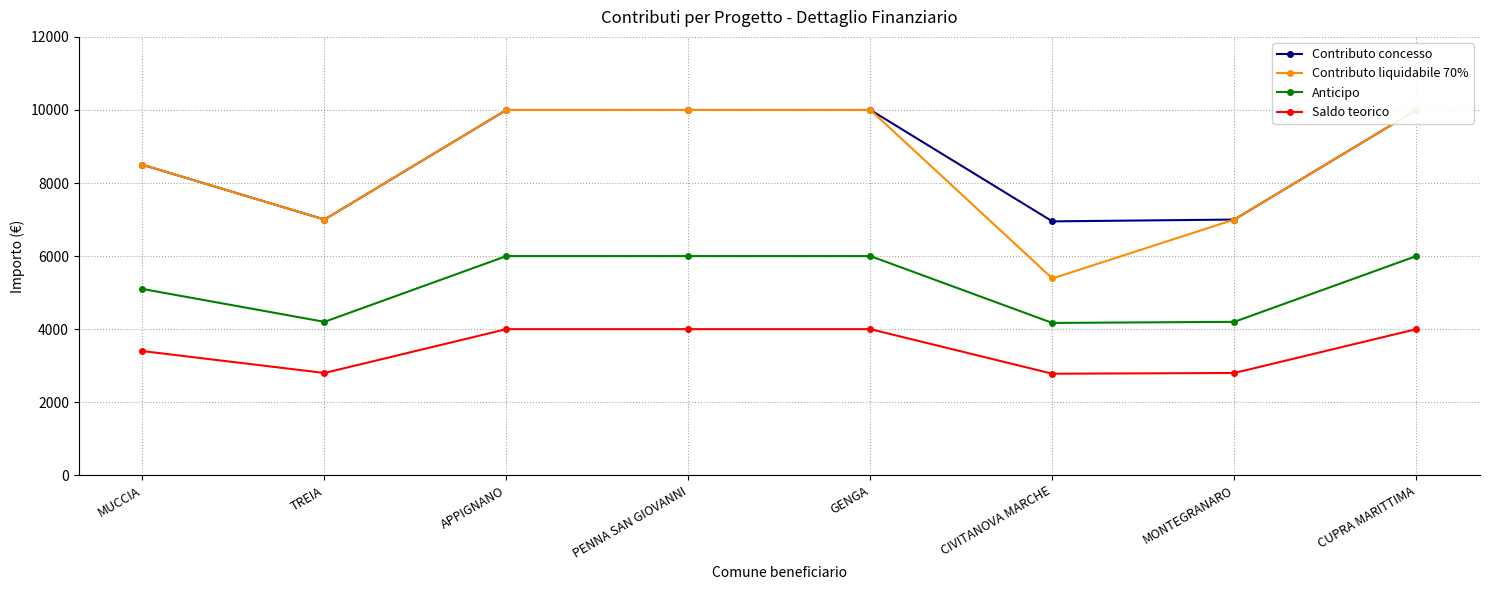

At which category does Contributo concesso reach its first local valley?

TREIA